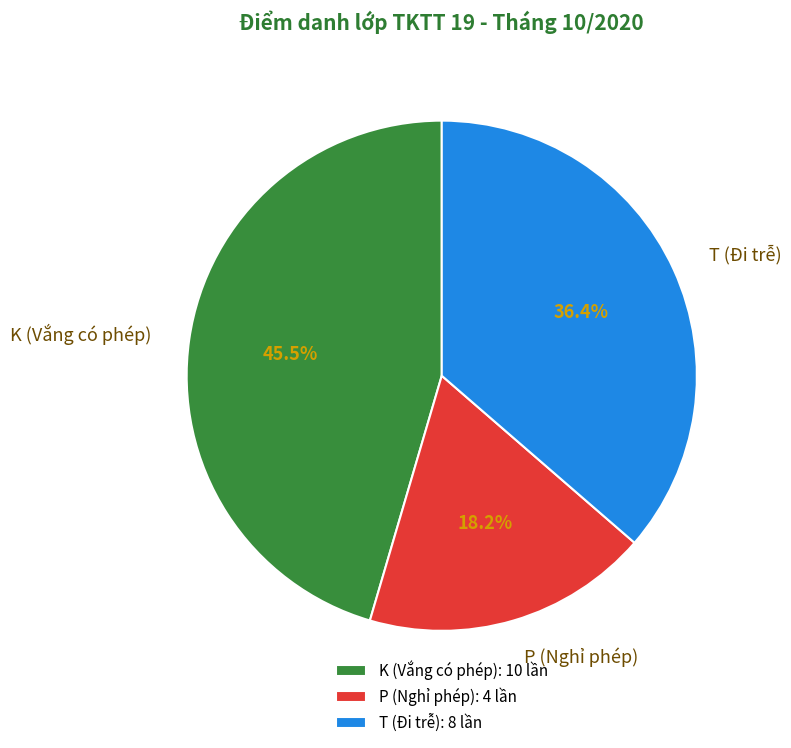

Does any single category account for the majority?

No